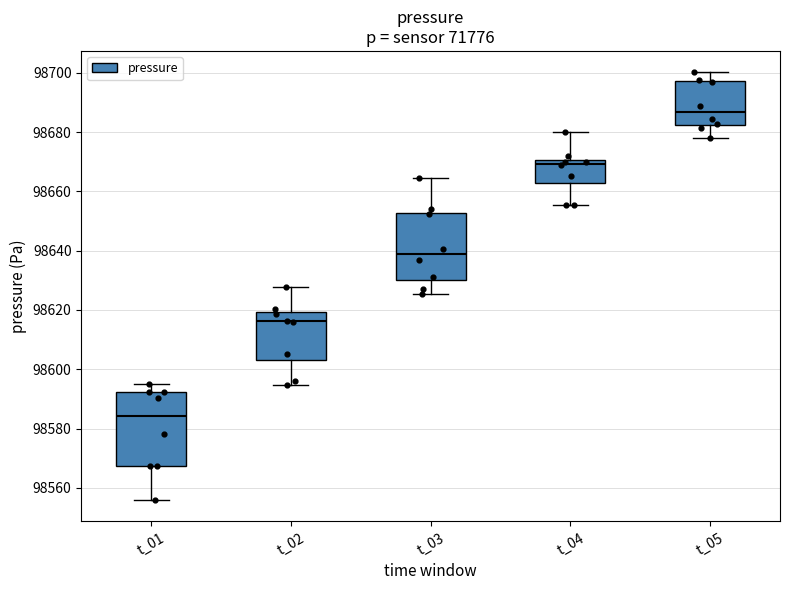

Where is the upper edge of the box for t_04 on the y-axis? The values are not printed on the chart, so give them approximately, as read against the axis.

98670